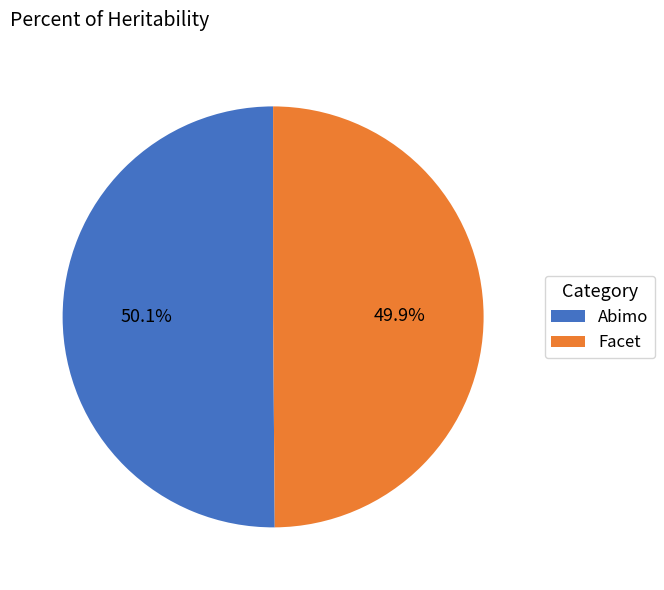

What percentage do Facet and Abimo together represent?

100.0%